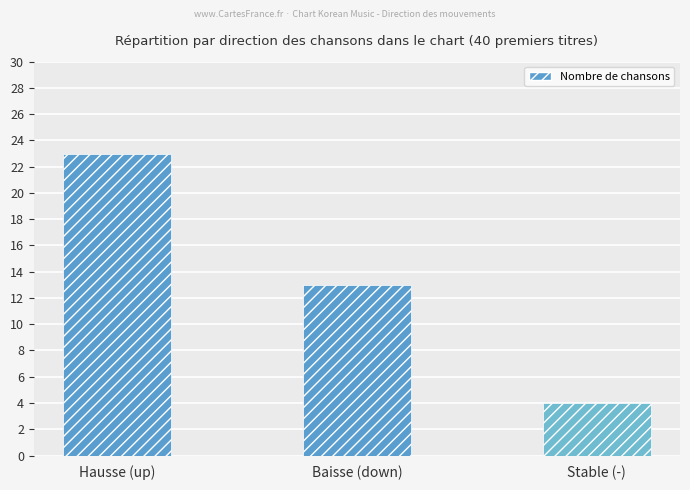

Between Baisse (down) and Hausse (up), which is larger?

Hausse (up)